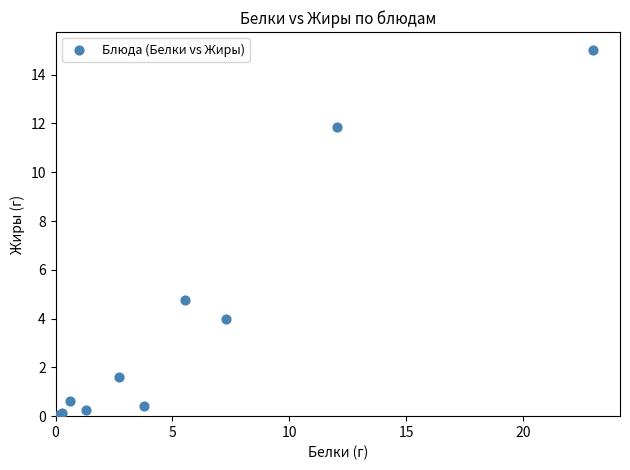

What Y value in the scatter plot is closest to 7?

4.8